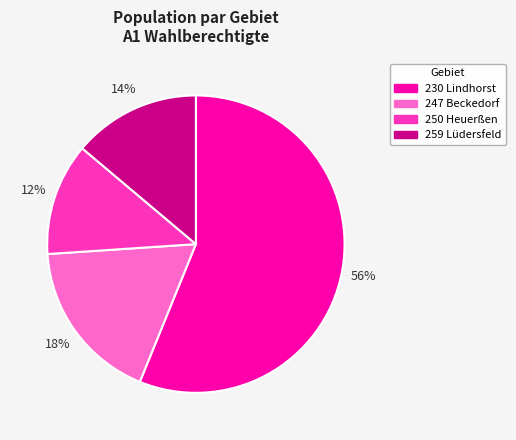

Rank the categories by value from highest to lowest.

230 Lindhorst, 247 Beckedorf, 259 Lüdersfeld, 250 Heuerßen